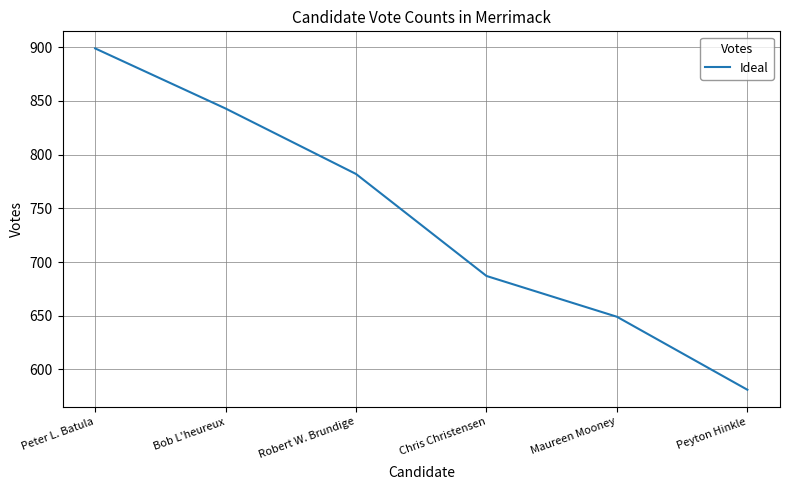

Reading left to right, what are all the values shown in this chart?

899	843	782	687	649	581